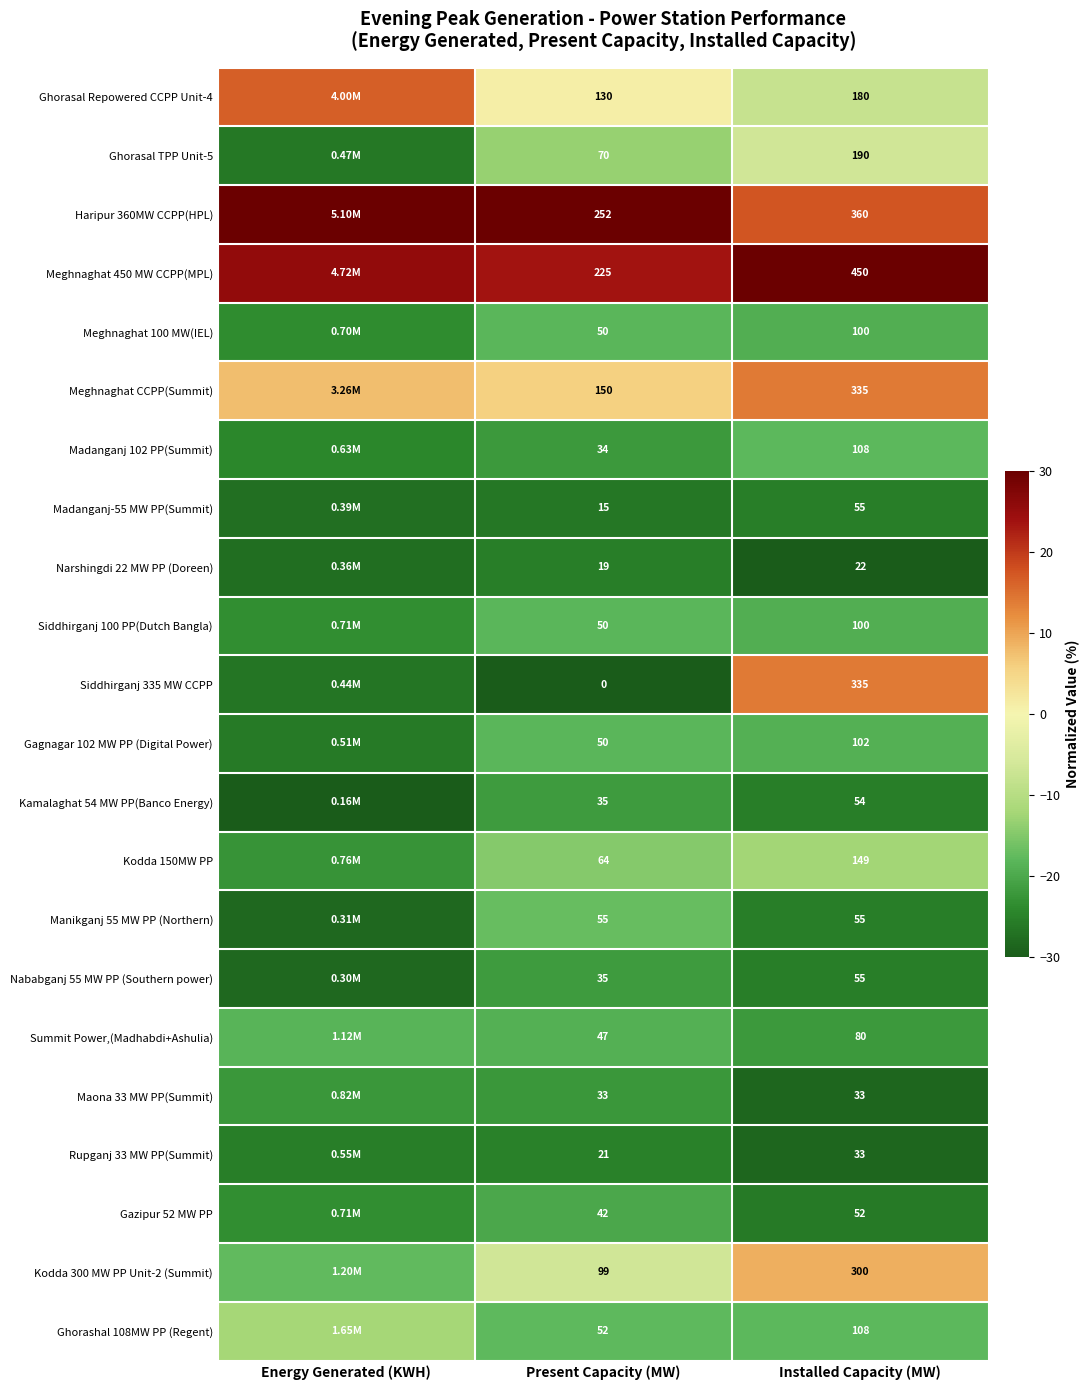

Is the value of Manikganj 55 MW PP (Northern) at Present Capacity (MW) greater than the value of Nababganj 55 MW PP (Southern power) at Present Capacity (MW)?

Yes